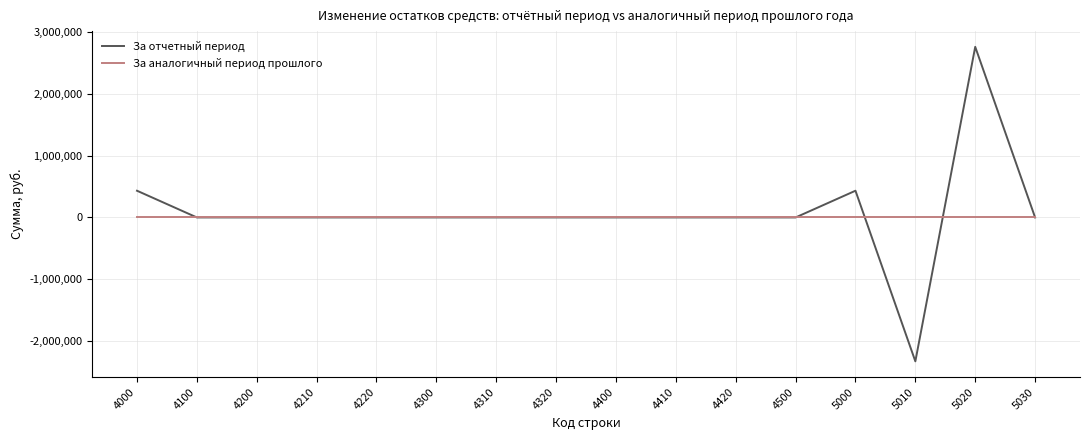

At which category is the sum across all series the highest?

5020